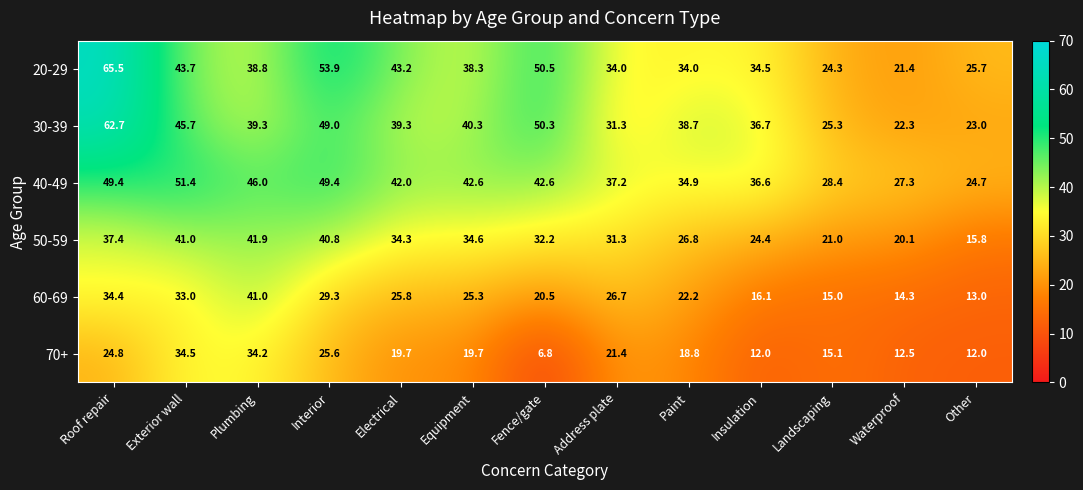

Read the 70+ value at Address plate.

21.4